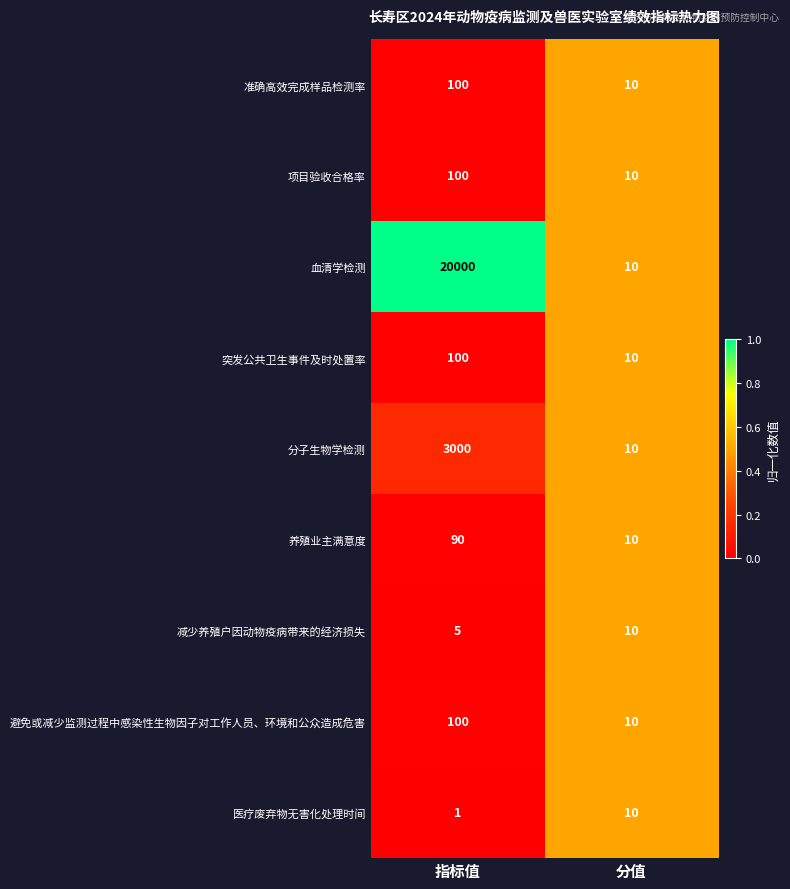

Which series changed the most between 指标值 and 分值?

血清学检测